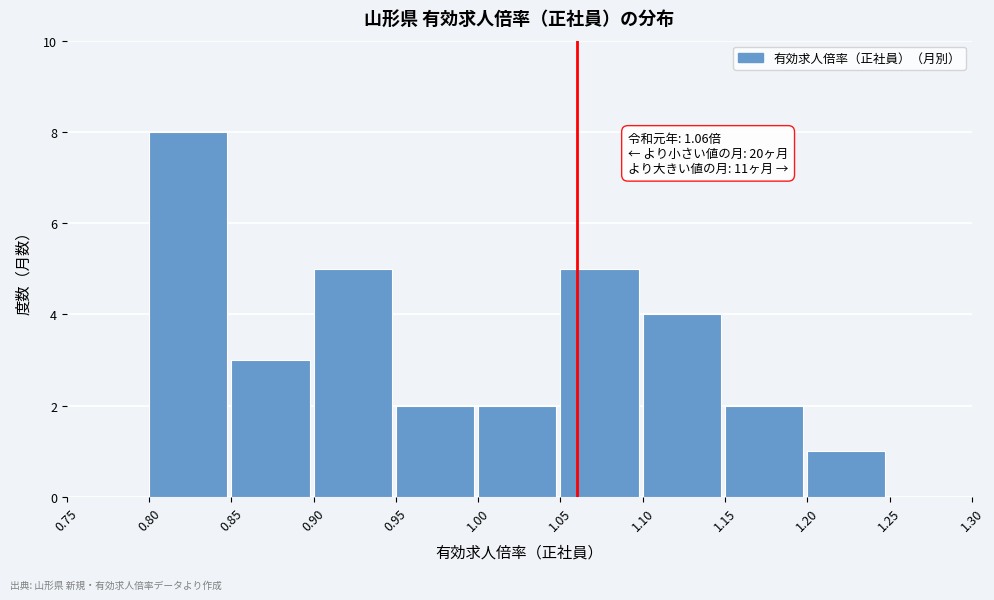

Over which range of the x-axis is the bar tallest?

0.80 to 0.85